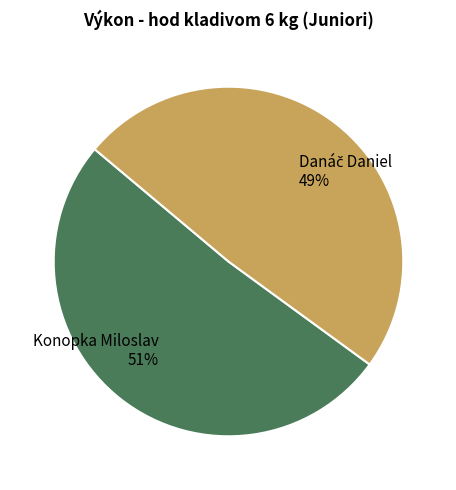

What percentage is the Konopka Miloslav slice, to the nearest percent?

51%